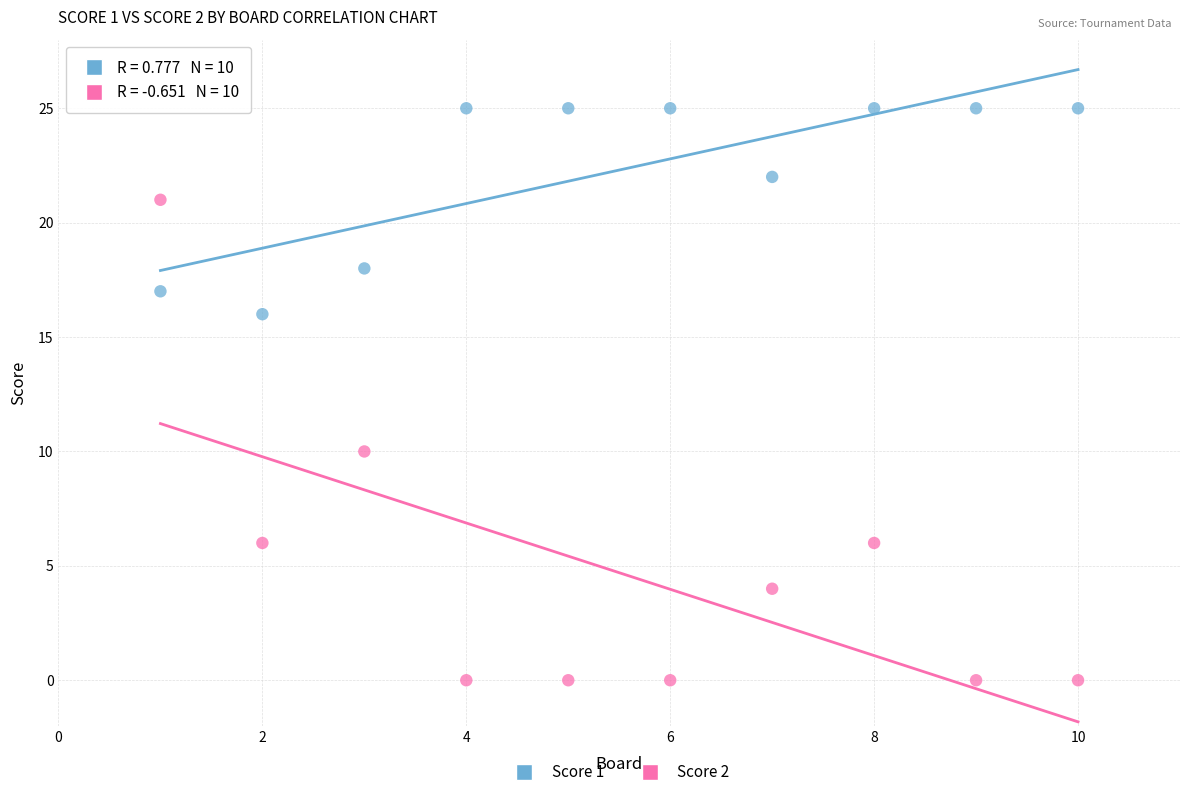

Across all series, what Y value is closest to 12?

10